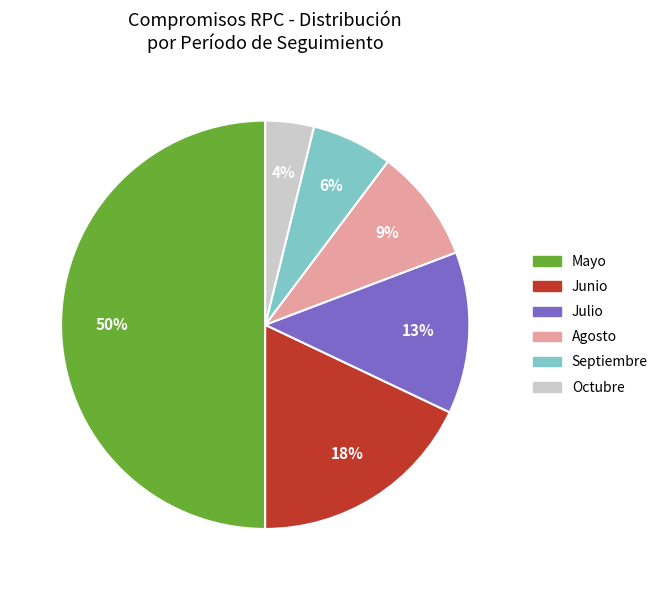

Which has a higher value, Septiembre or Mayo?

Mayo